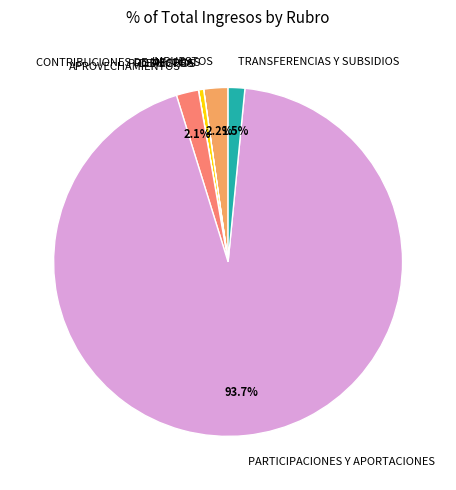

What is the total percentage of PARTICIPACIONES Y APORTACIONES and IMPUESTOS?

95.9%